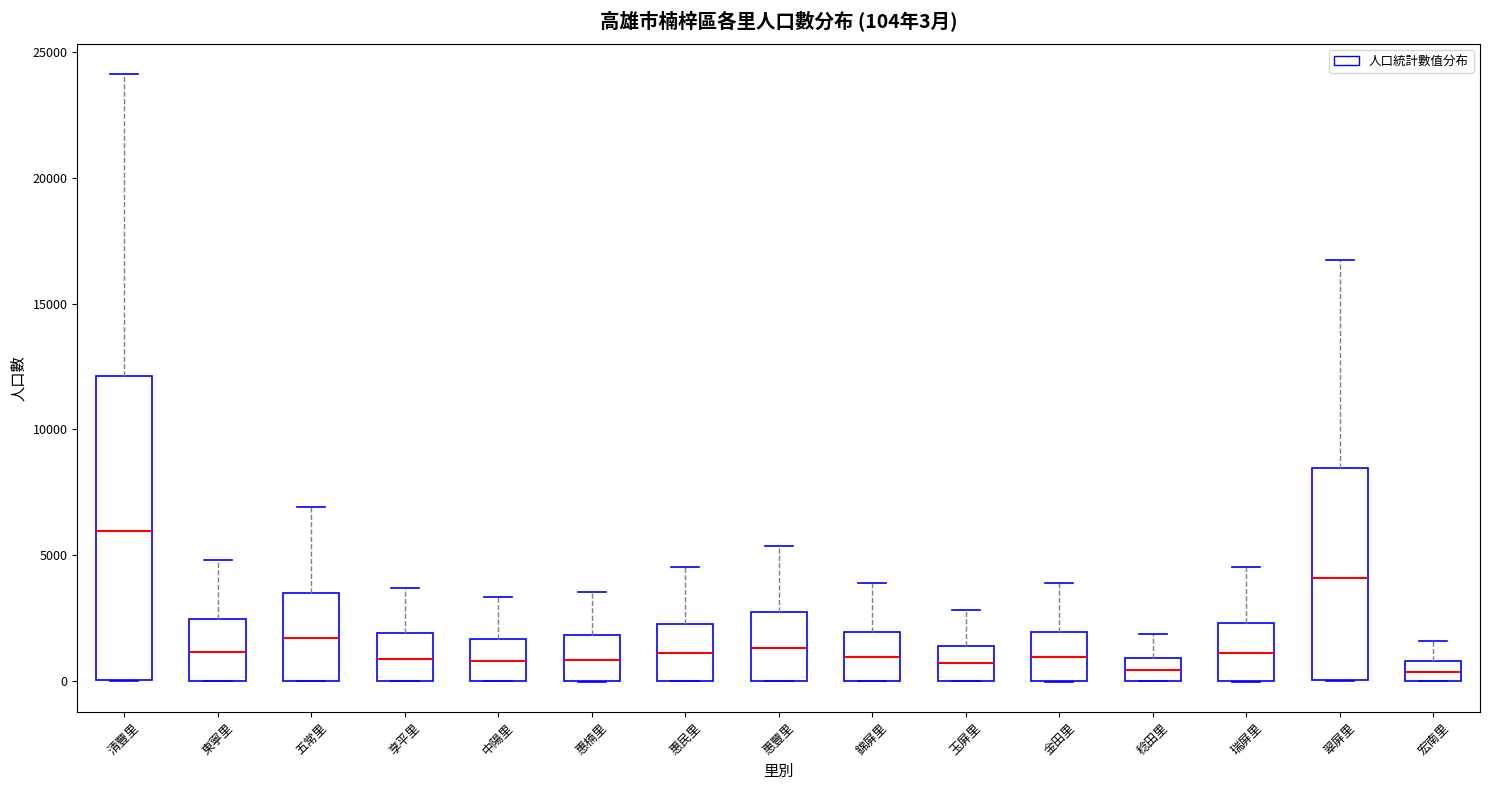

Which box is the tallest, from its lower edge to its upper edge?

清豐里